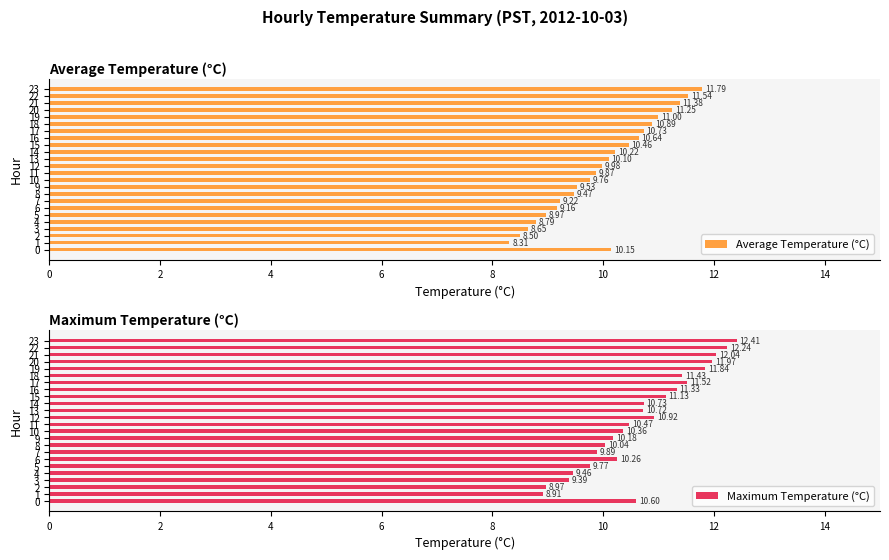

What is the total value across all series at 13?

20.8